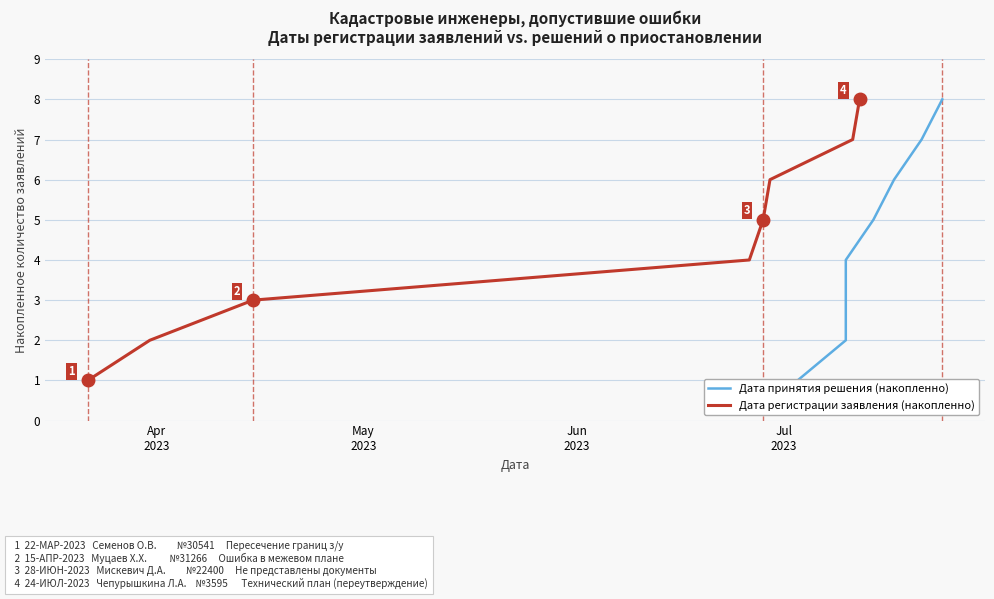

What is the maximum value for Дата регистрации заявления (накопленно)?

8